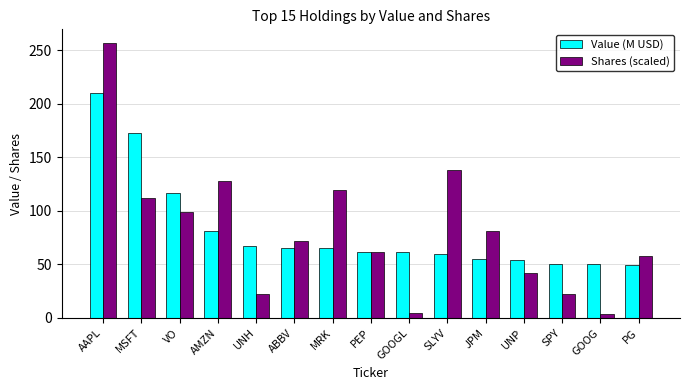

What is the value of the Shares (scaled) bar at the 13th from the left?

22.5